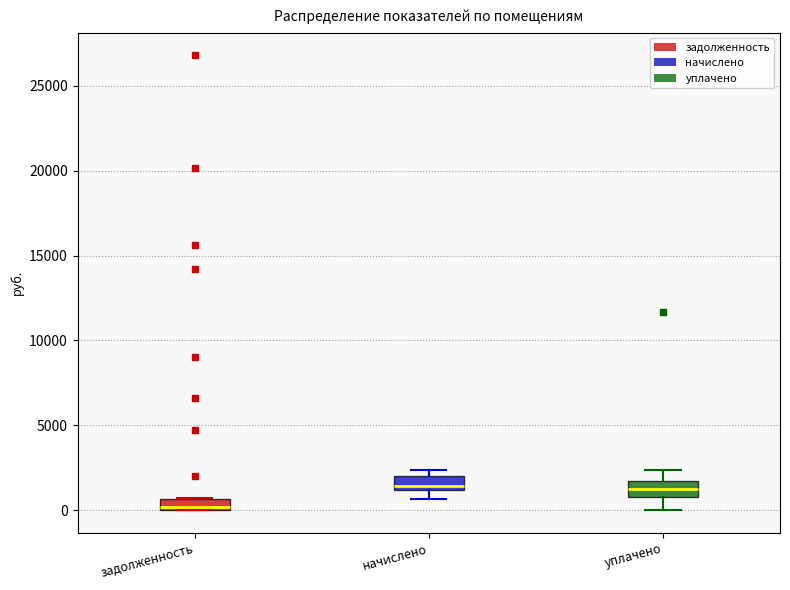

Where does the lower whisker of the box for уплачено end on the y-axis? The values are not printed on the chart, so give them approximately, as read against the axis.

0